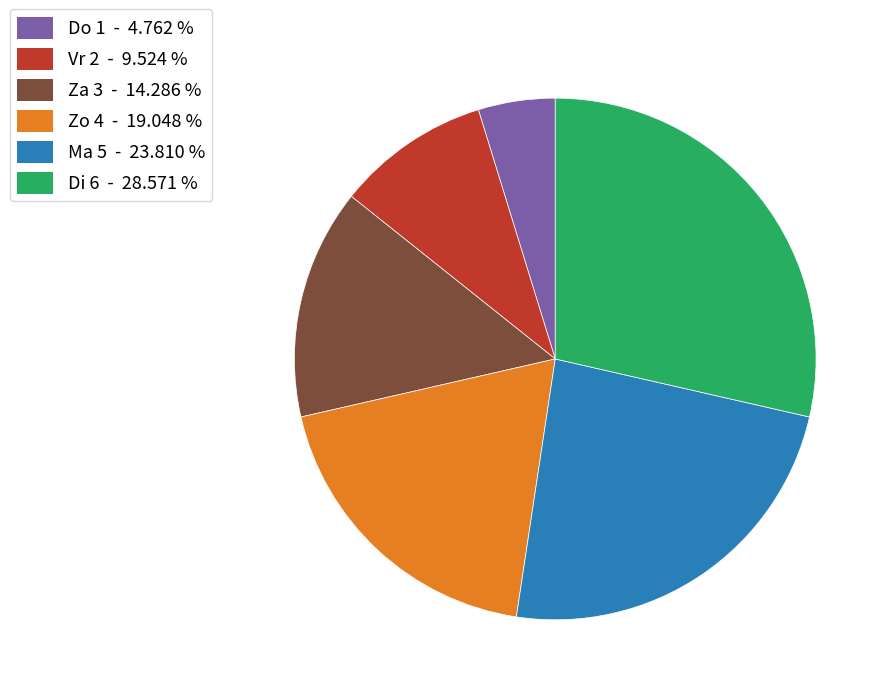

Does any single category account for the majority?

No